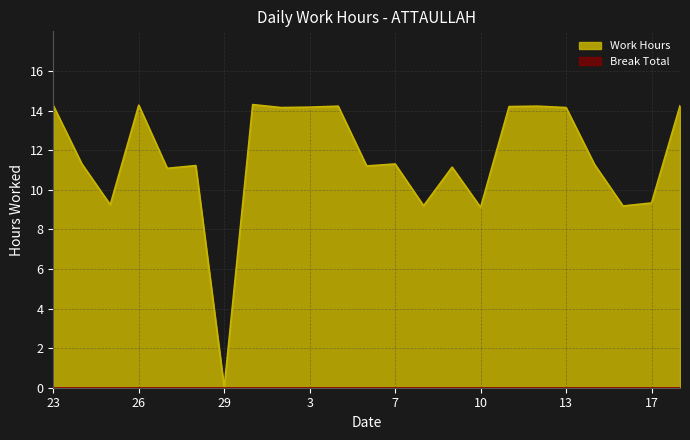

How many points are lower than both their immediate neighbors (excluding endpoints)?

8